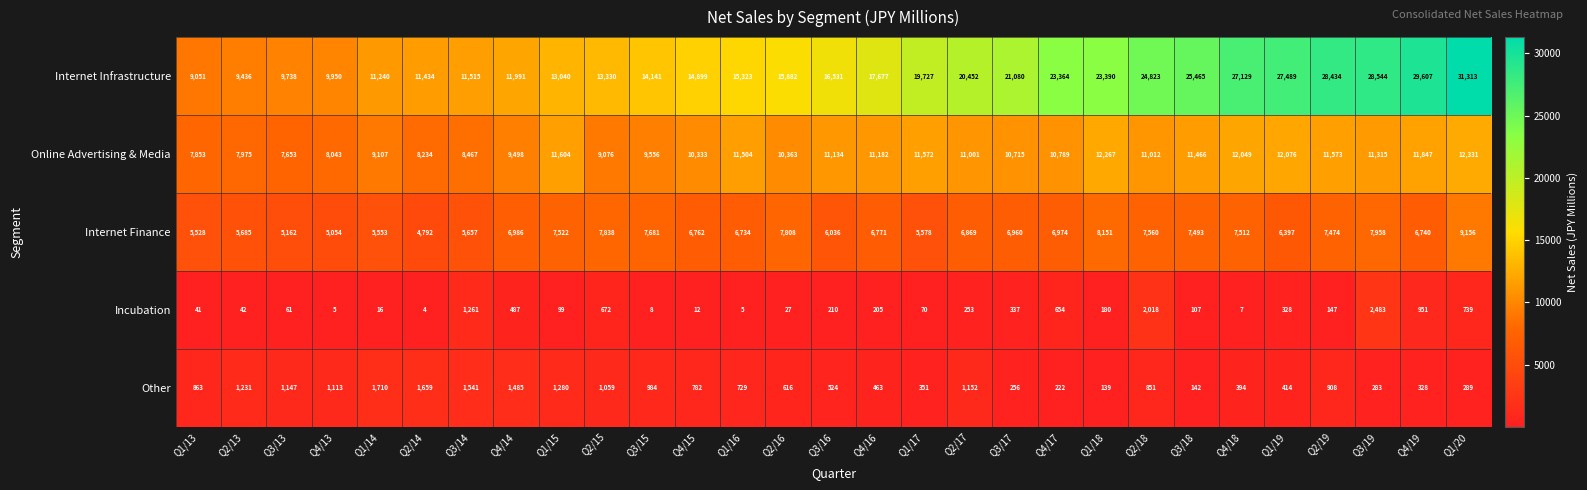

What is the sum of the Online Advertising & Media values at Q1/16 and Q1/14?

20611